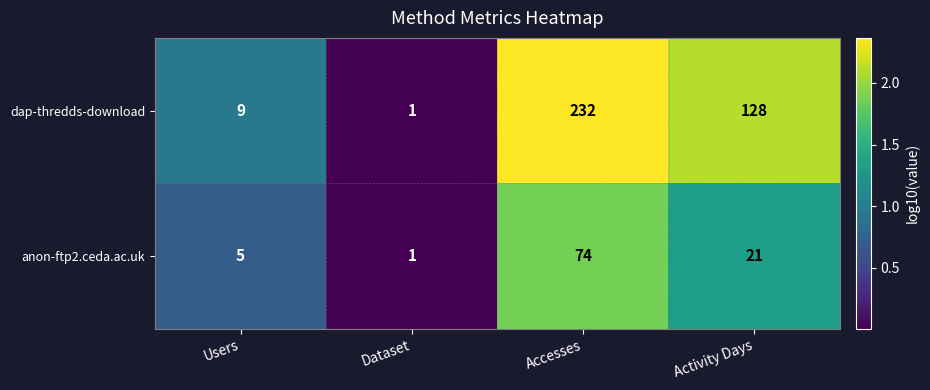

What is the sum of the anon-ftp2.ceda.ac.uk values at Activity Days and Users?

26